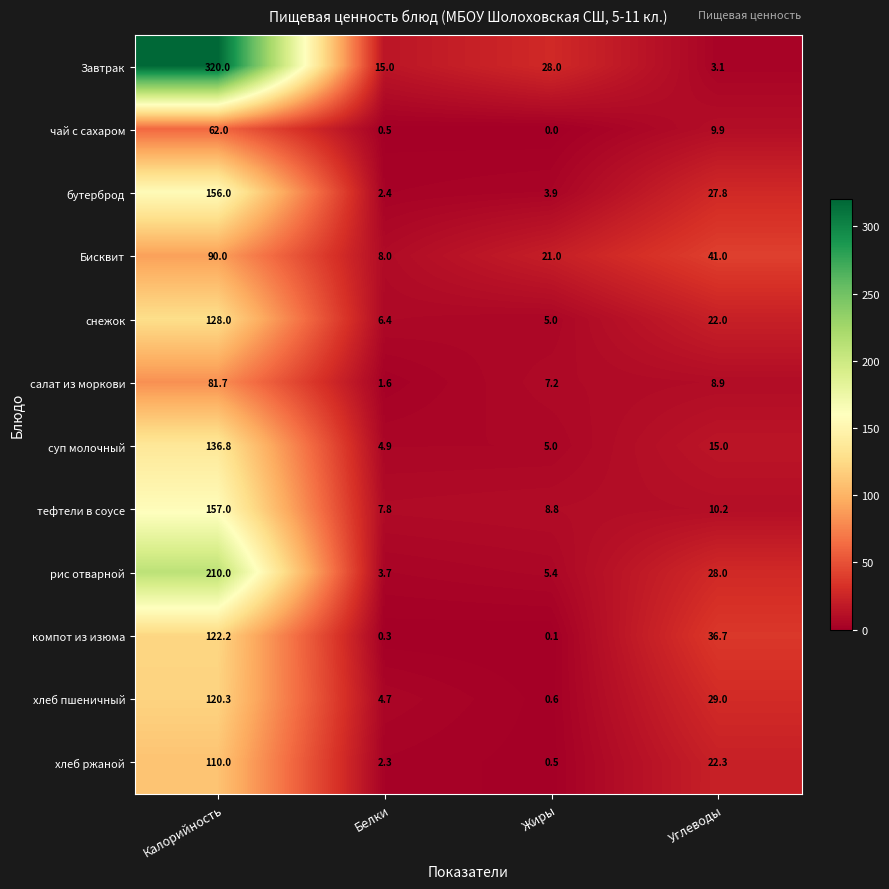

At which label does снежок reach its minimum?

Жиры